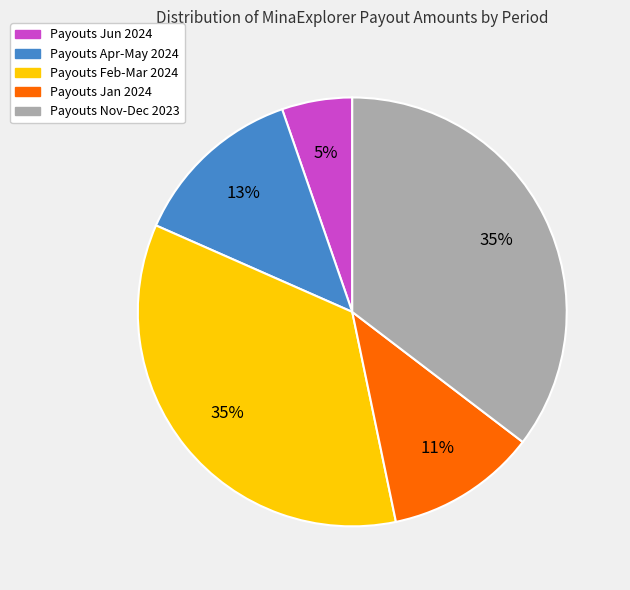

To the nearest percent, what portion does Payouts Feb-Mar 2024 represent?

35%